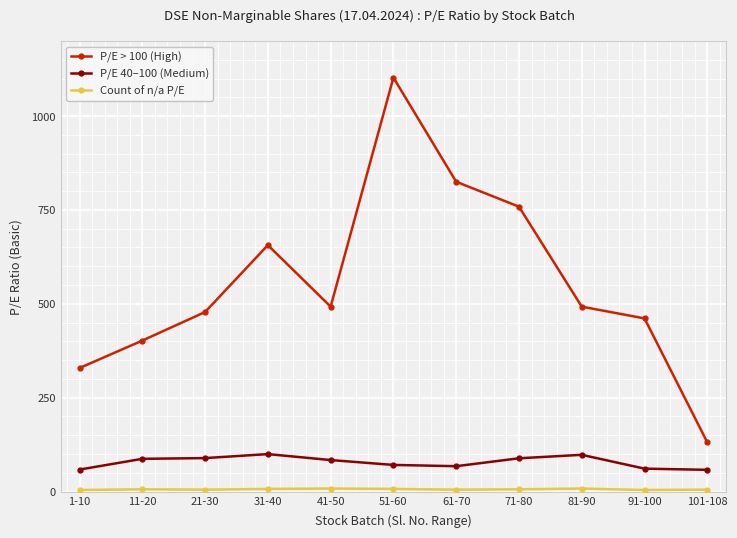

The value of P/E 40–100 (Medium) at 11-20 is 87.1. True or false?

True